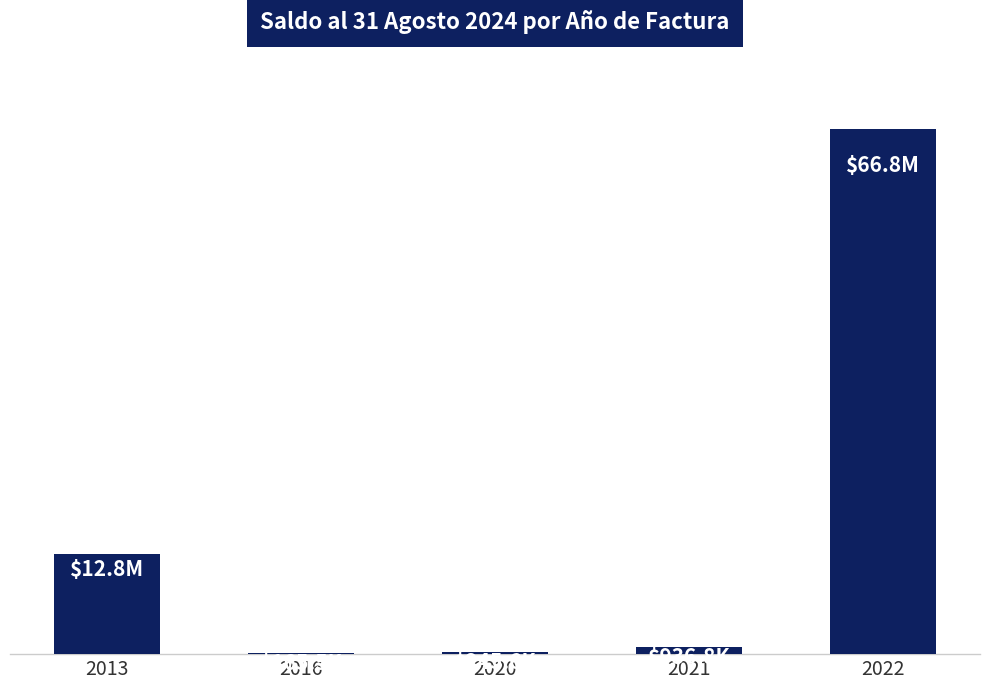

The chart shows a value of 269207 at 2016. True or false?

False